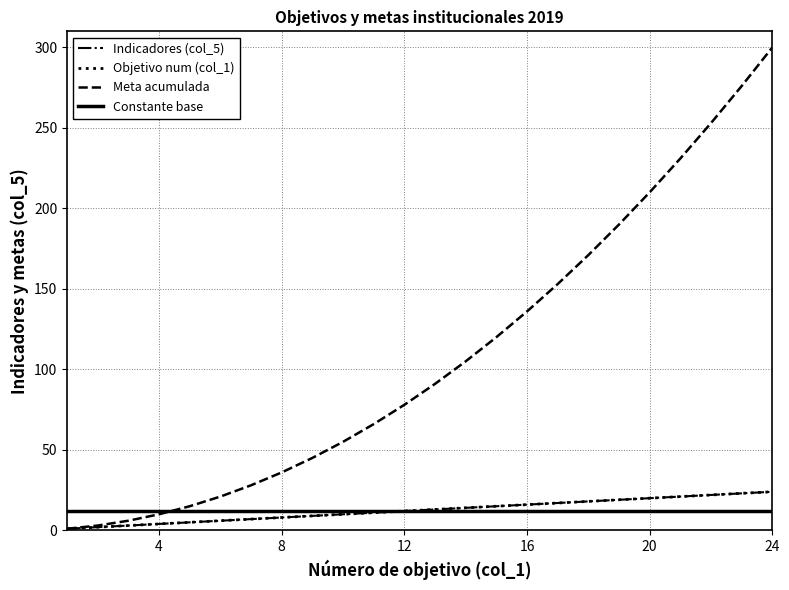

True or false: Constante base and Indicadores (col_5) cross at least once.

False